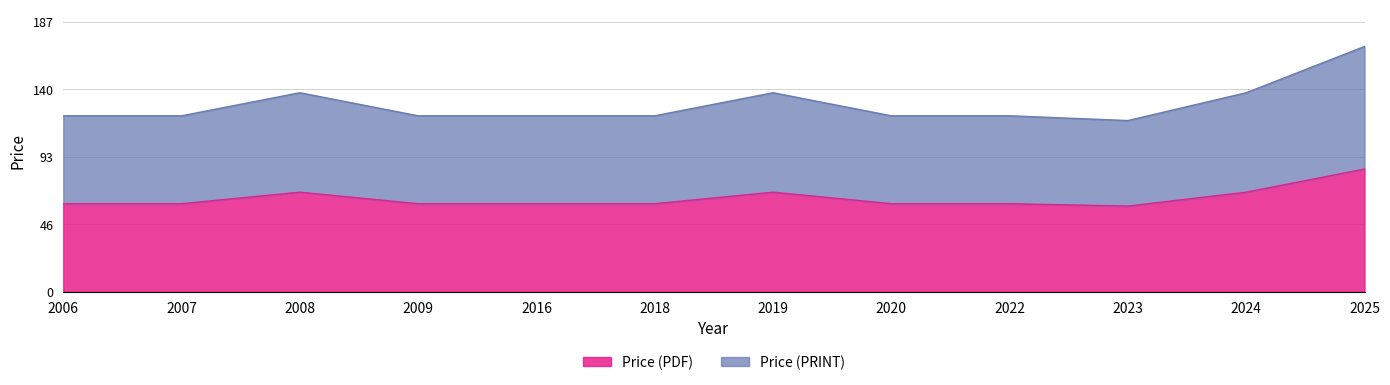

Rank the series by their average value, from highest to lowest.

Price (PRINT), Price (PDF)